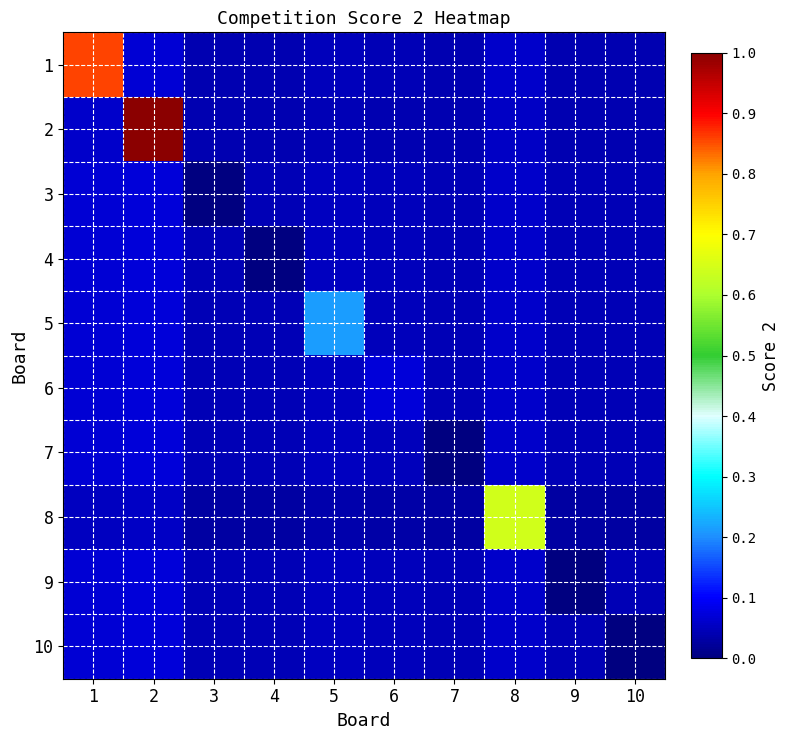

At how many categories does at least one series exceed 0?

10